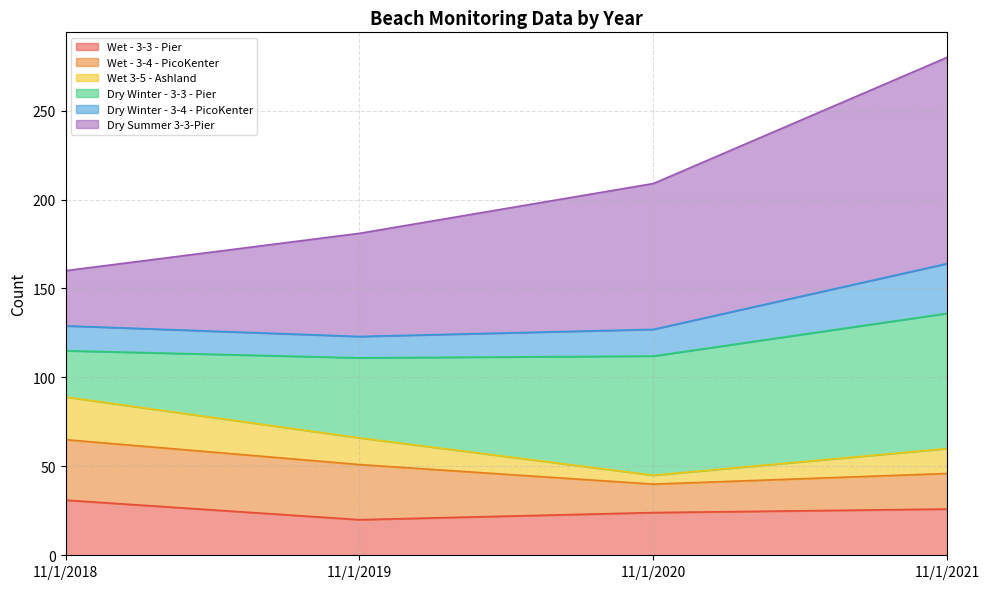

Where is Dry Winter - 3-4 - PicoKenter nearest to the value 143?

11/1/2018